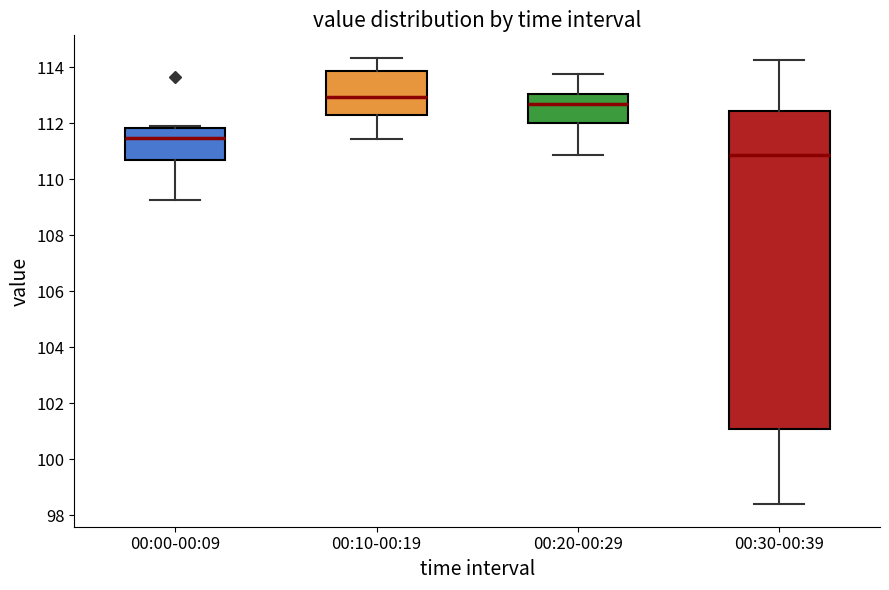

Which box is the tallest, from its lower edge to its upper edge?

00:30-00:39